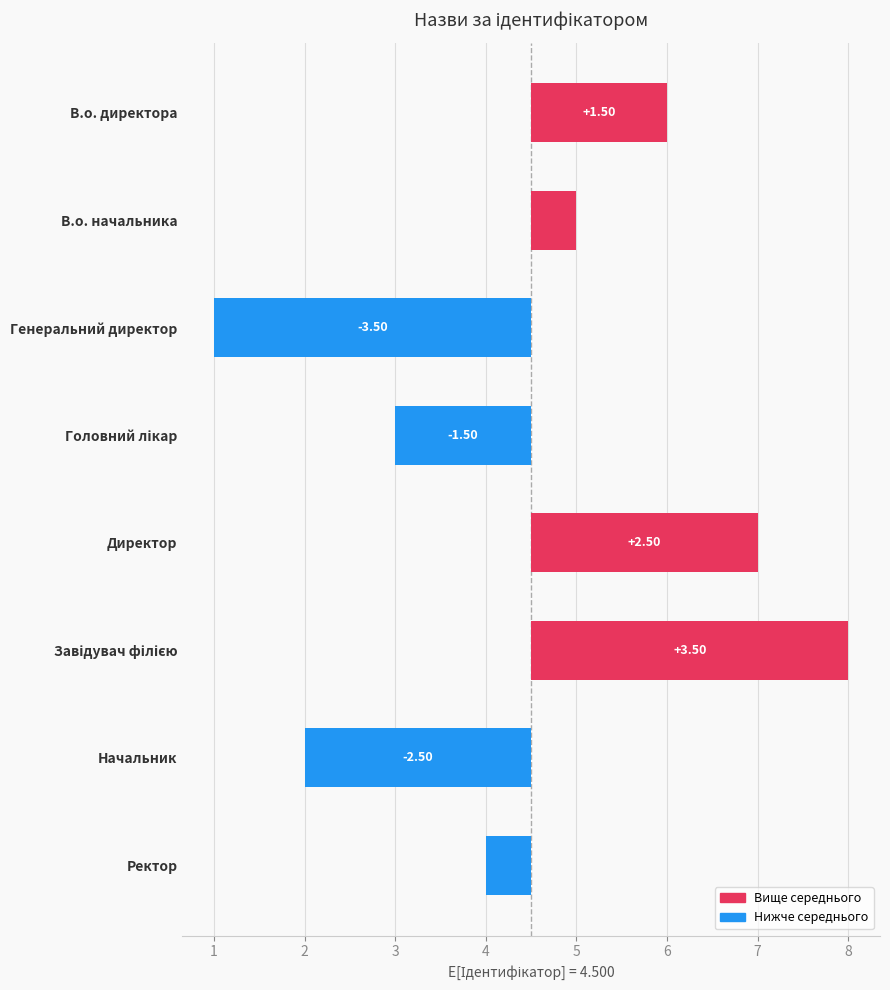

What is the value of the 1st bar from the left?

1.5